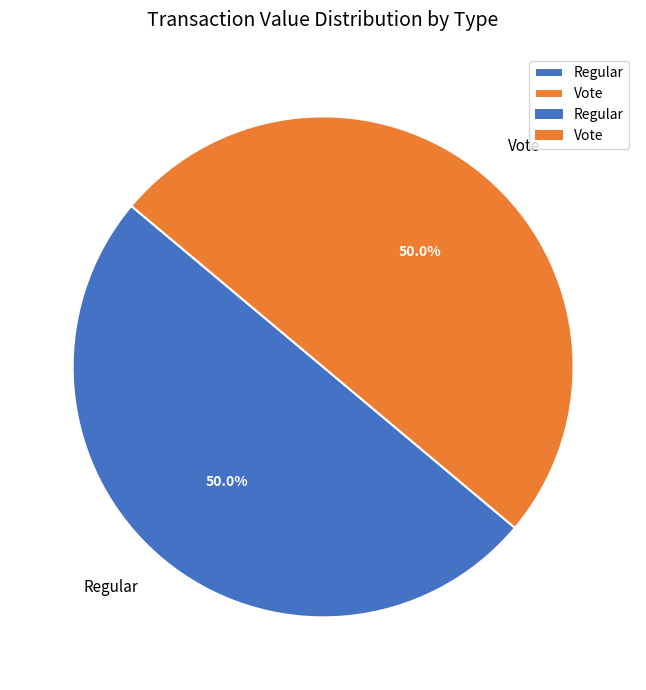

What is the ratio of the value at Vote to the value at Regular?

1.0